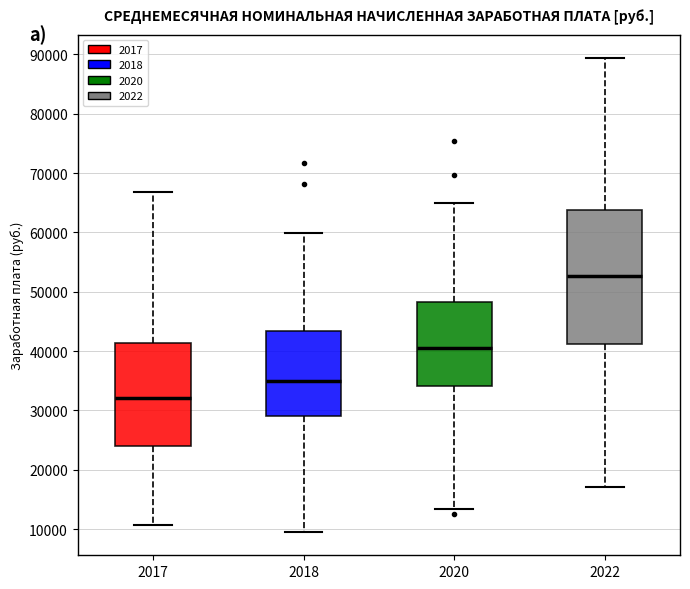

Which box has the lowest median line?

2017